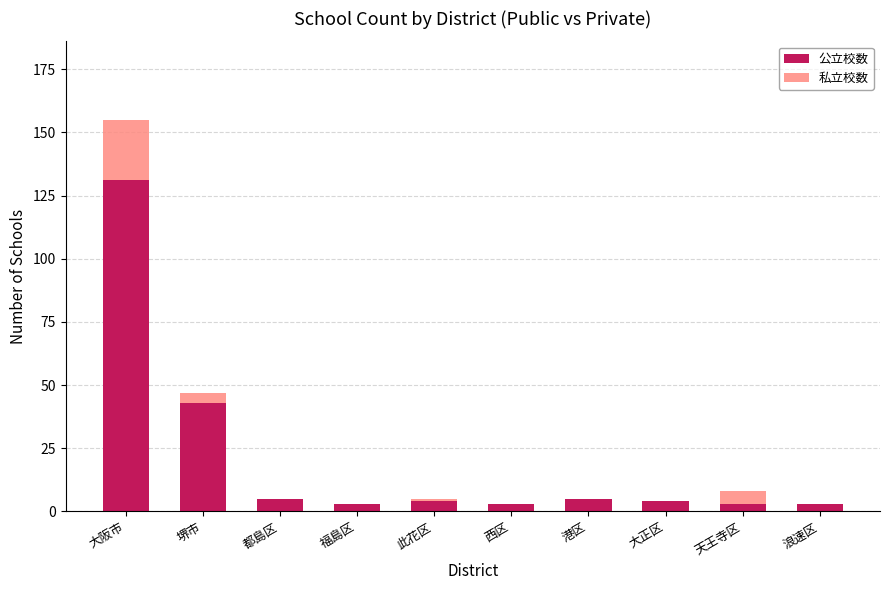

At which category is the sum across all series the highest?

大阪市